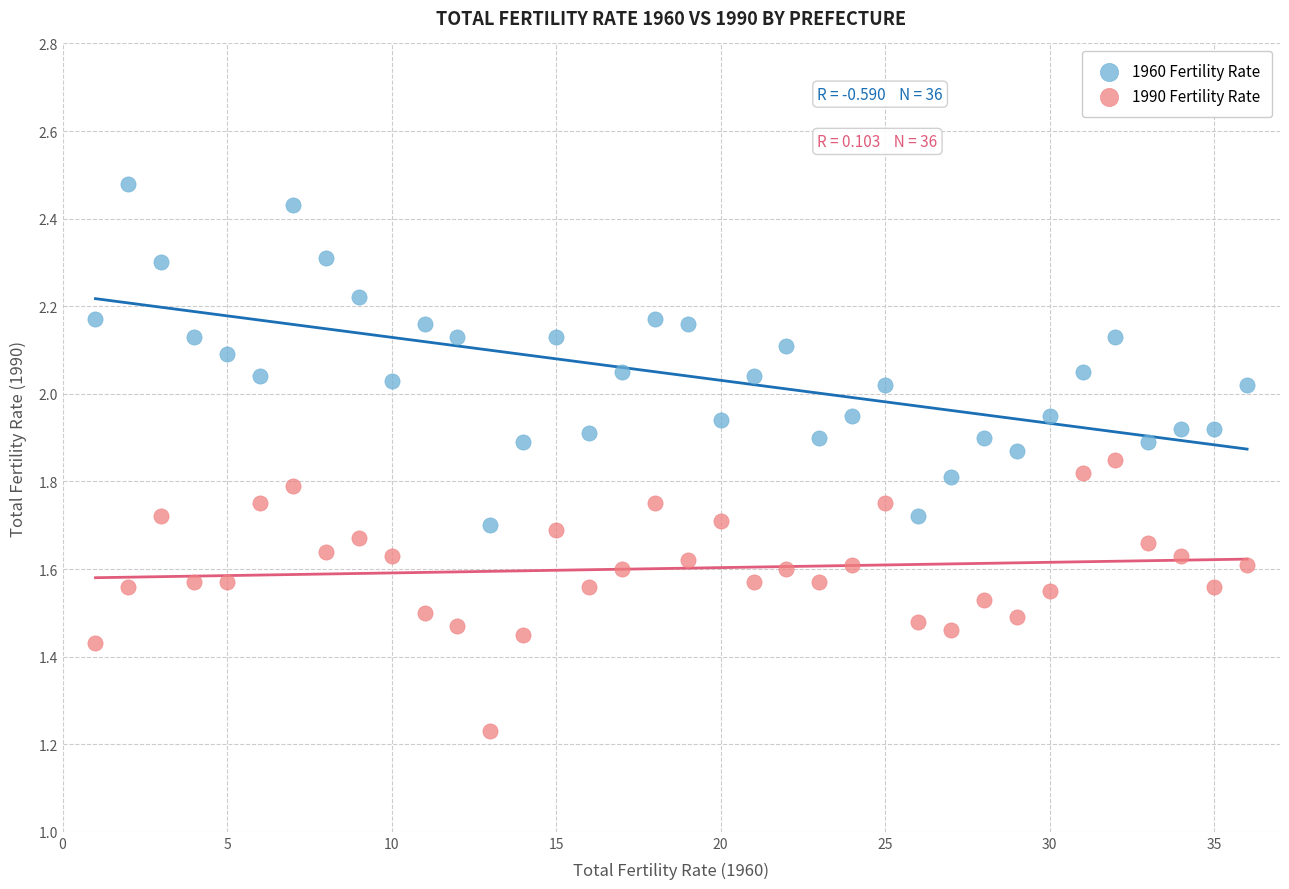

Across all data points, what is the range of X values (max minus min)?

35.0